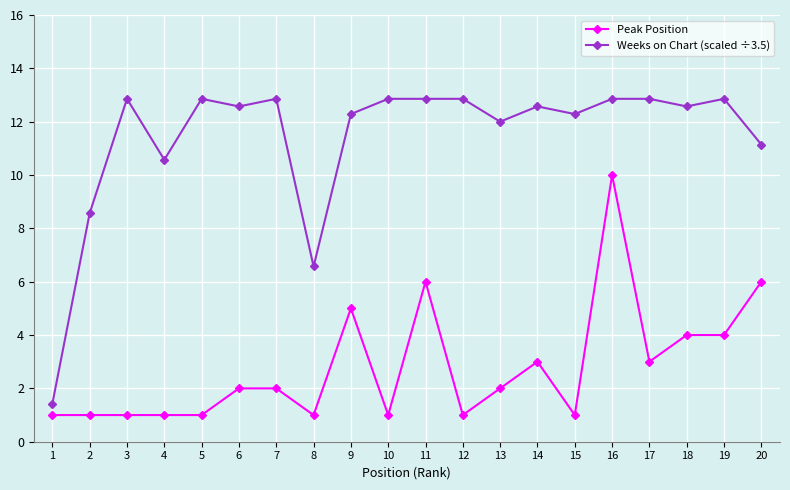

Count the Peak Position values in the range 1 to 4.

16